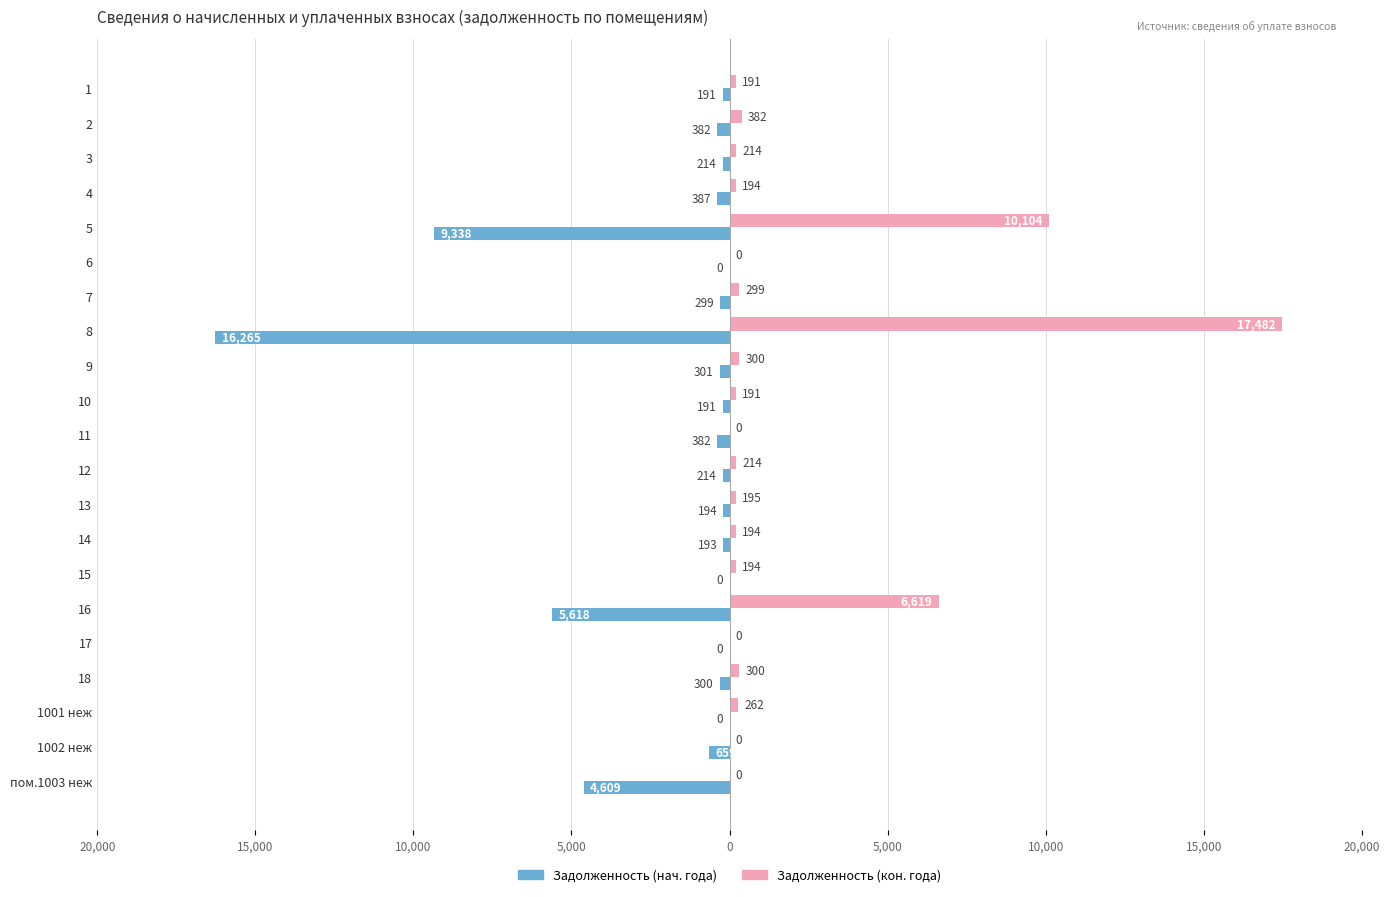

True or false: задолженность нач. has a value of -52.8 at 13.

False